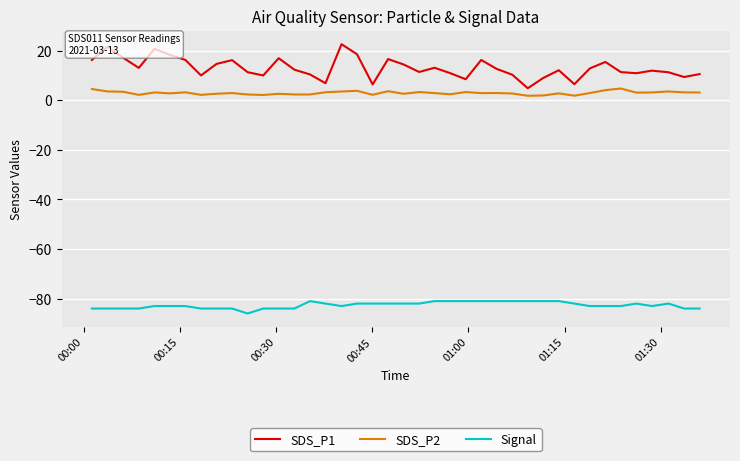

List the series in order of their peak value, highest first.

SDS_P1, SDS_P2, Signal